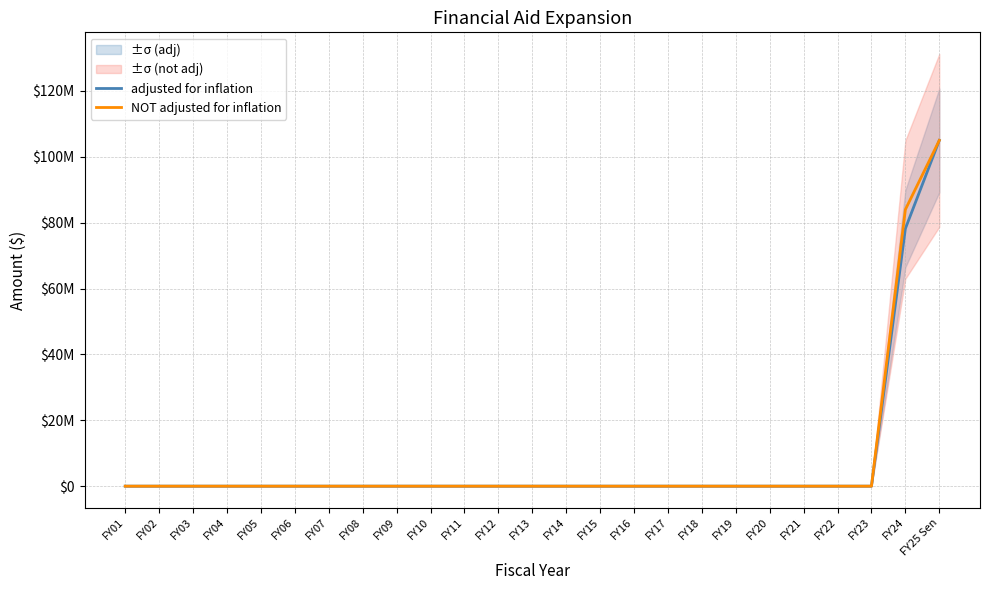

What is the difference between the second highest and second lowest values in the NOT adjusted for inflation series?

84000000